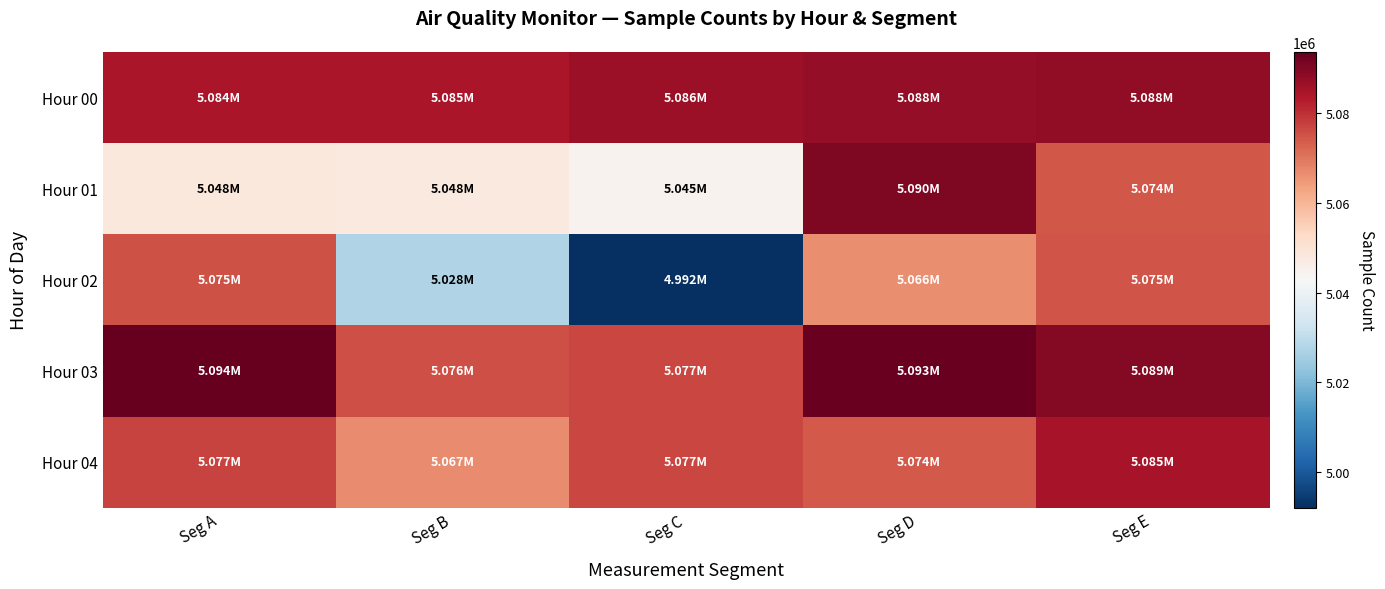

Rank the series by their maximum value, from lowest to highest.

Hour 02, Hour 04, Hour 00, Hour 01, Hour 03